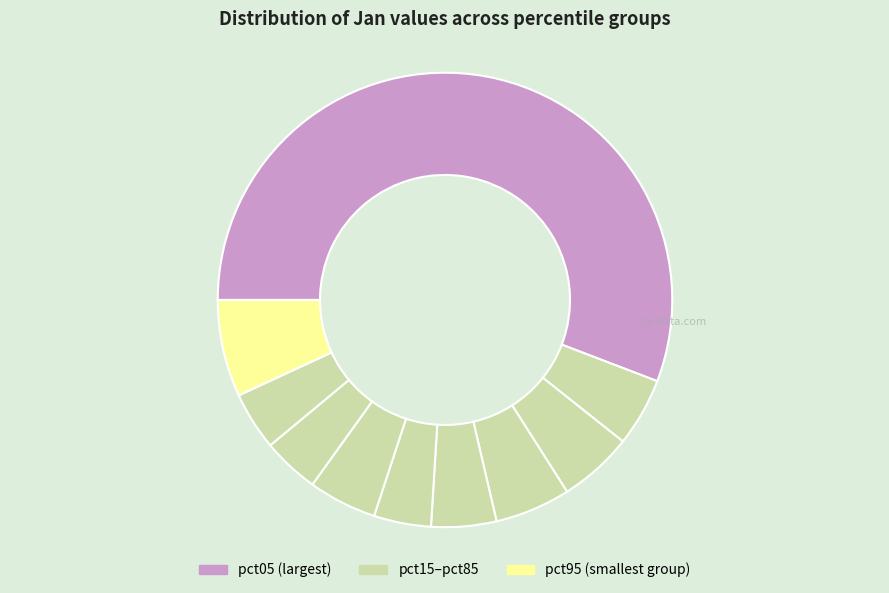

How many slices are in this pie chart?

10